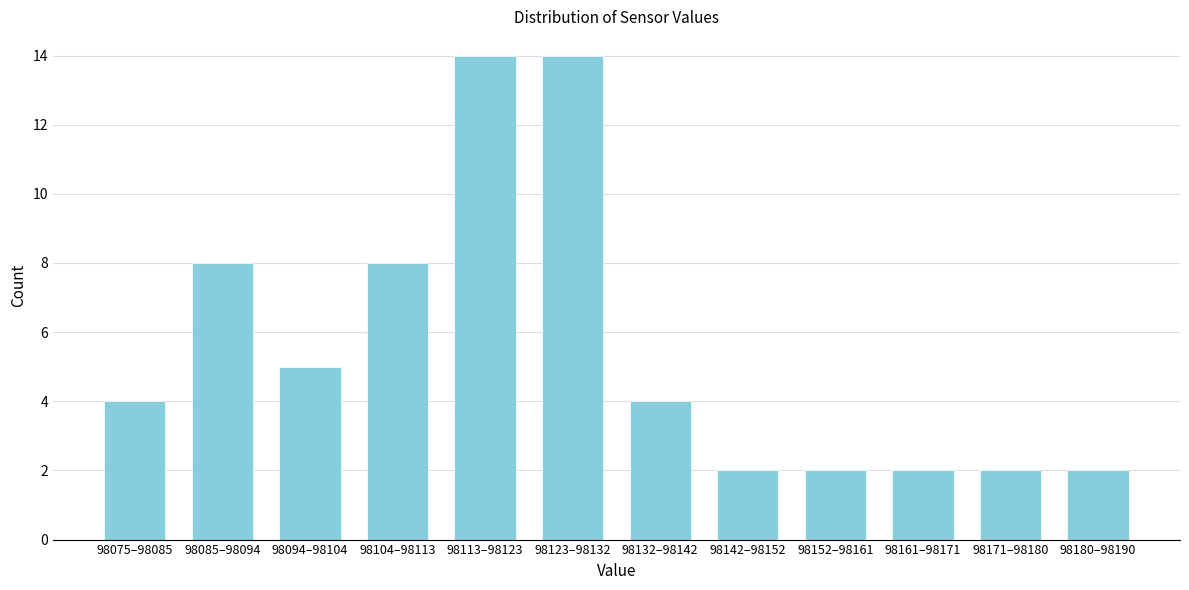

Reading left to right, transcribe all the data shown in this chart.

98075–98085=4	98085–98094=8	98094–98104=5	98104–98113=8	98113–98123=14	98123–98132=14	98132–98142=4	98142–98152=2	98152–98161=2	98161–98171=2	98171–98180=2	98180–98190=2